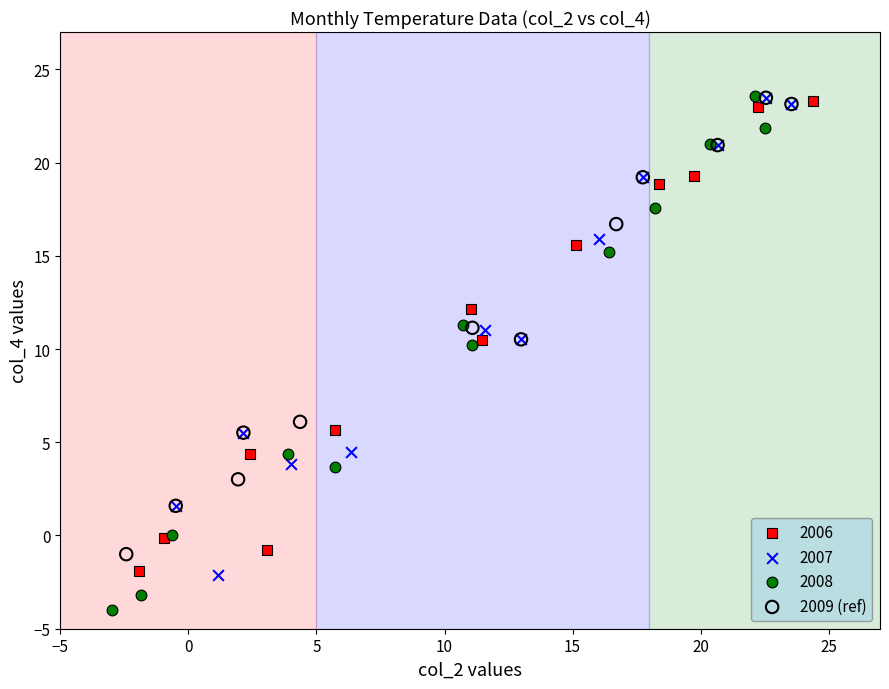

Which series has the widest spread of Y values?

2008